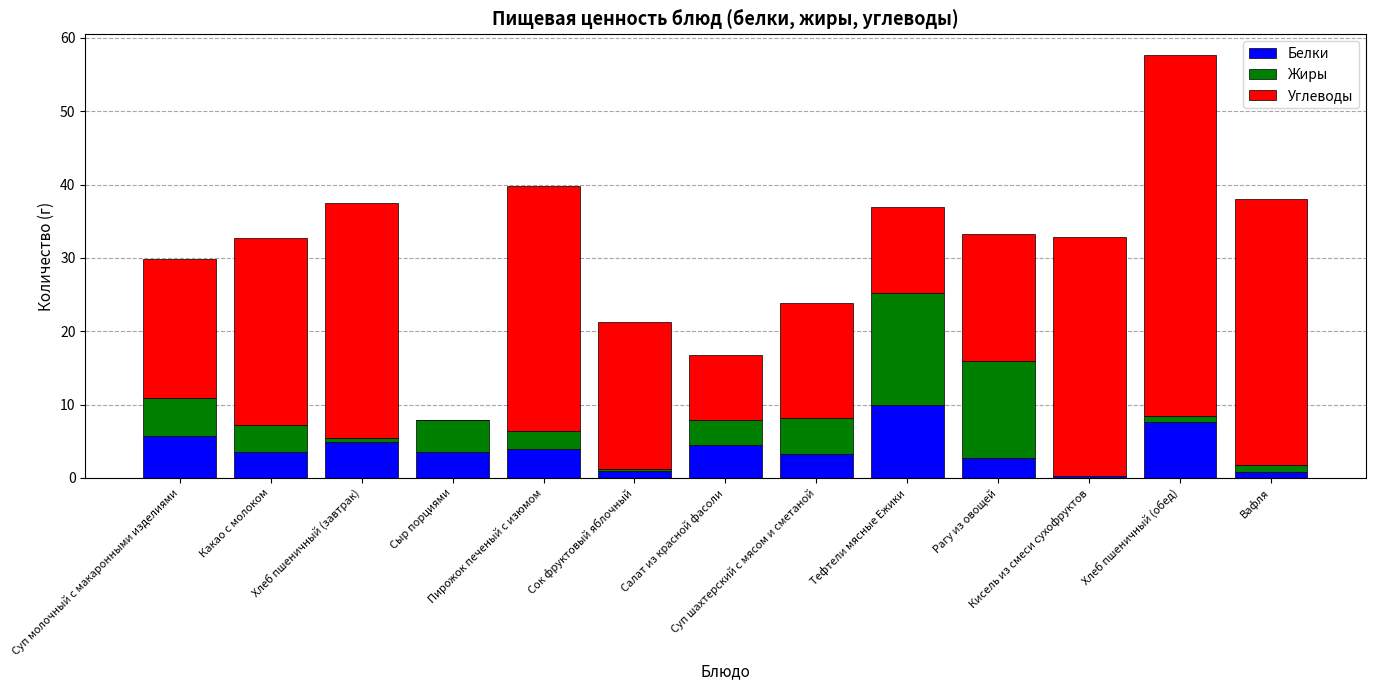

What is the sum of all Белки values?

51.8